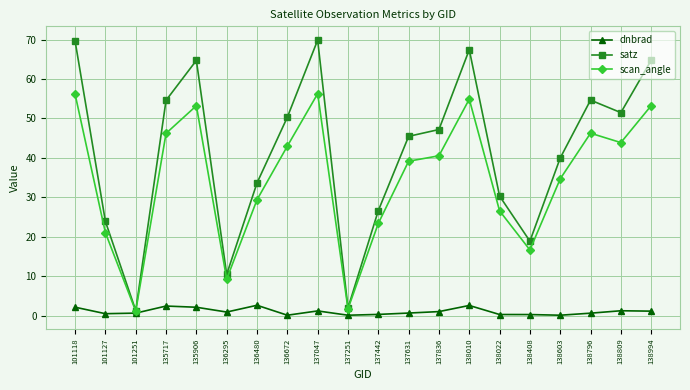

Does the chart have visible grid lines?

Yes